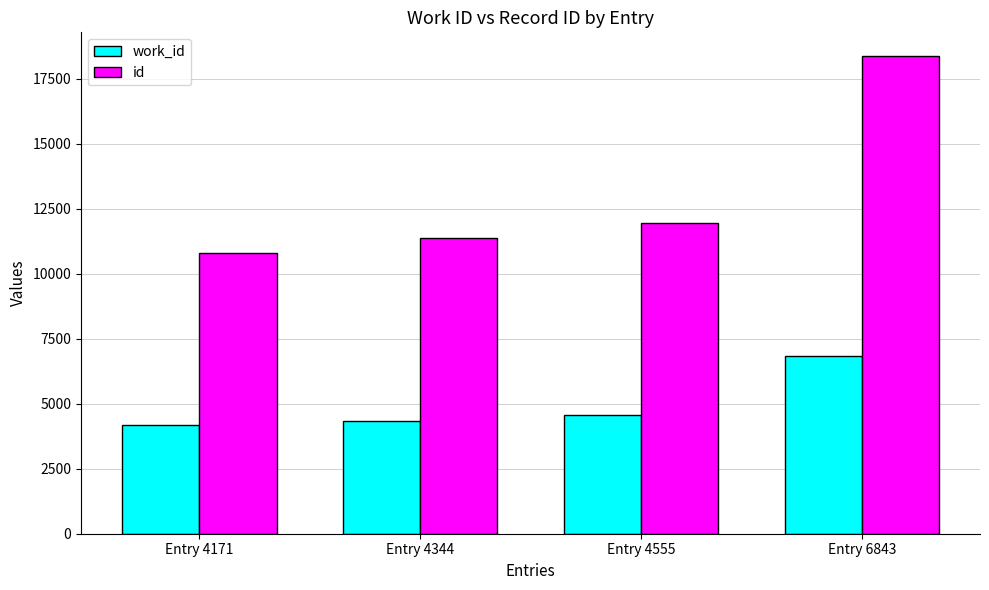

Does the chart contain any negative values?

No